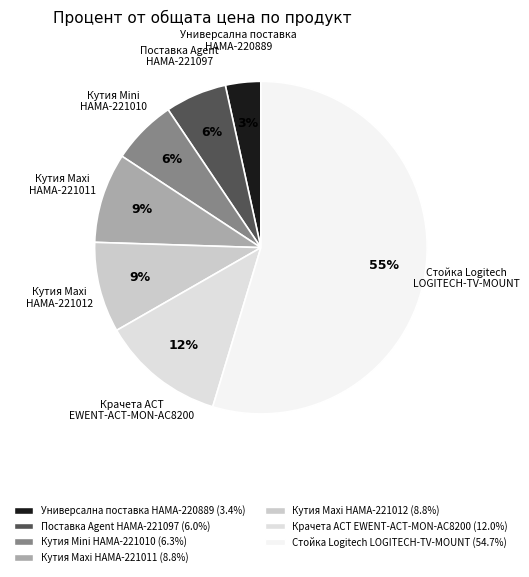

Which slice is the largest?

Стойка Logitech LOGITECH-TV-MOUNT